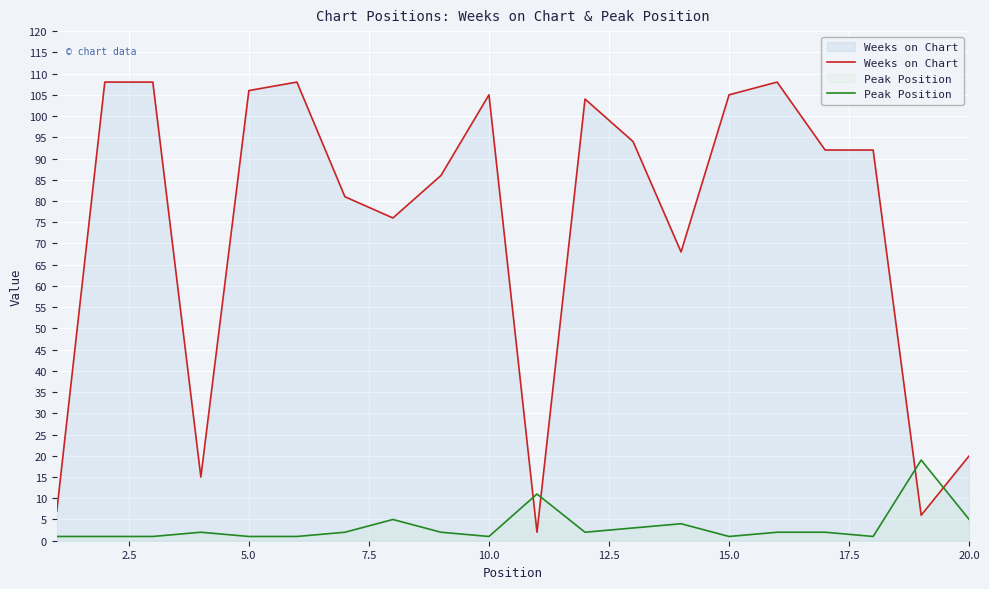

Which series has the widest spread of values?

Weeks on Chart